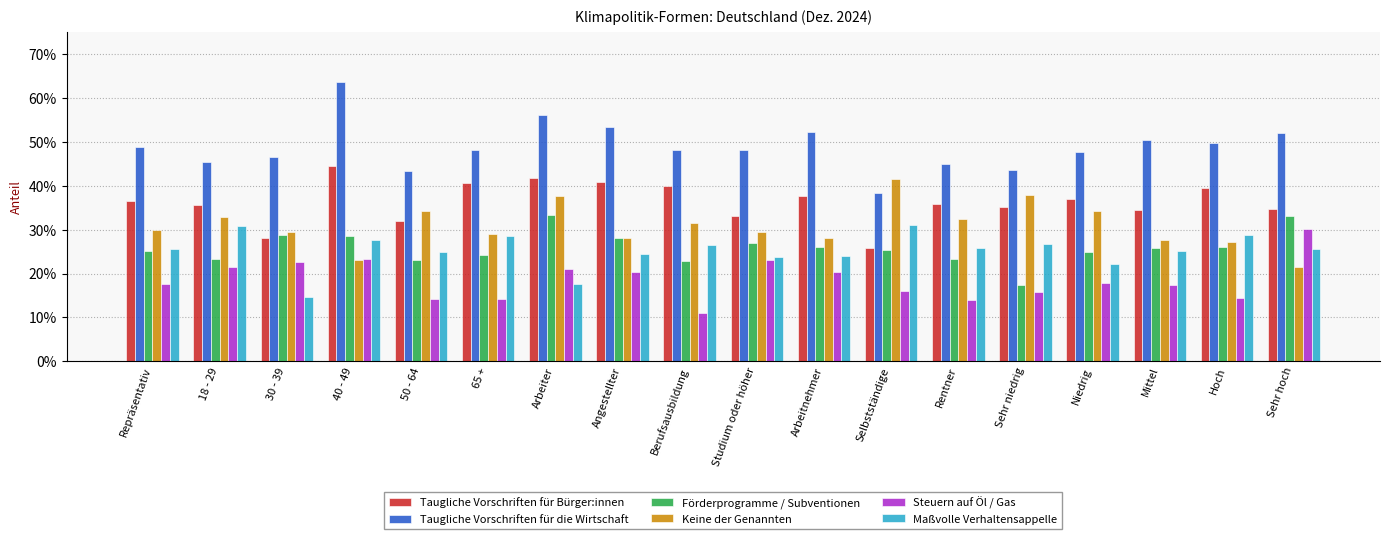

Which series has the largest total across all categories?

Taugliche Vorschriften für die Wirtschaft